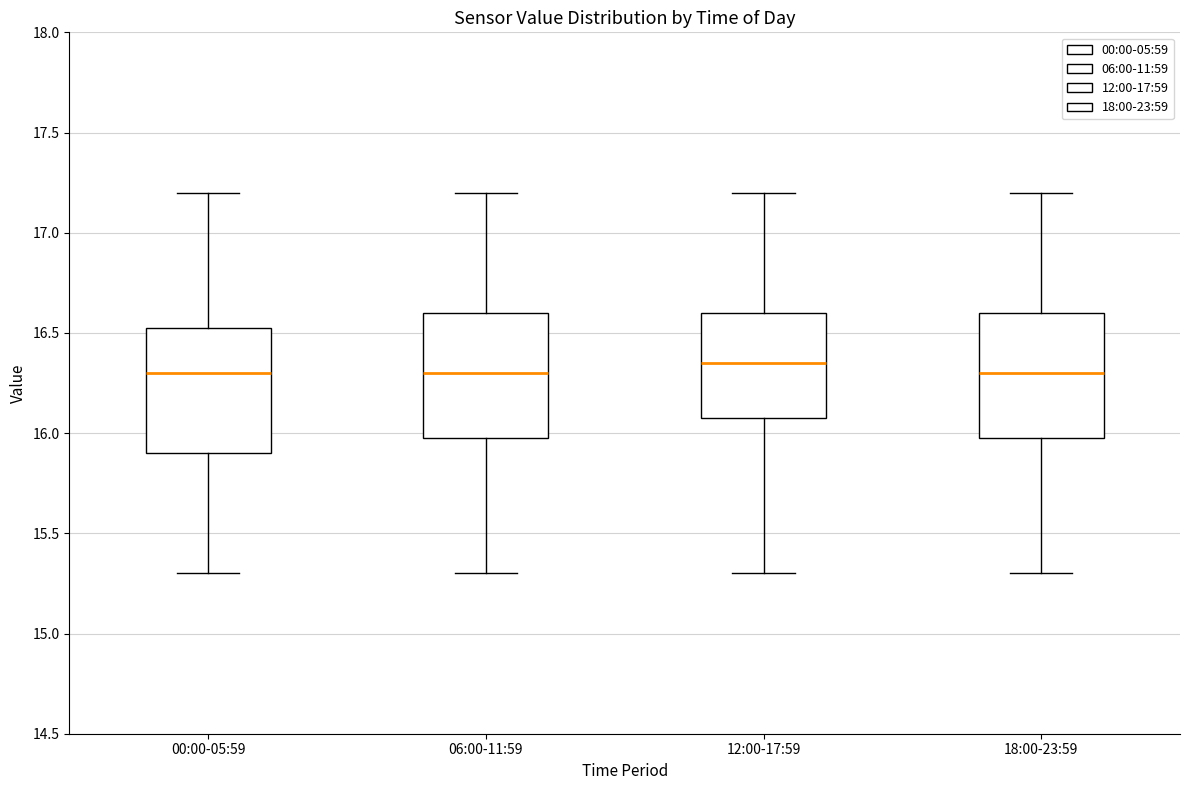

Reading left to right, read every box against the y-axis: the position of its median line, the range the box covers, and the ends of its whiskers. The values are not printed on the chart, so give them approximately, as read against the axis.

00:00-05:59: median 16.30, box 15.90 to 16.55, whiskers 15.30 to 17.20
06:00-11:59: median 16.30, box 16.00 to 16.60, whiskers 15.30 to 17.20
12:00-17:59: median 16.35, box 16.10 to 16.60, whiskers 15.30 to 17.20
18:00-23:59: median 16.30, box 16.00 to 16.60, whiskers 15.30 to 17.20